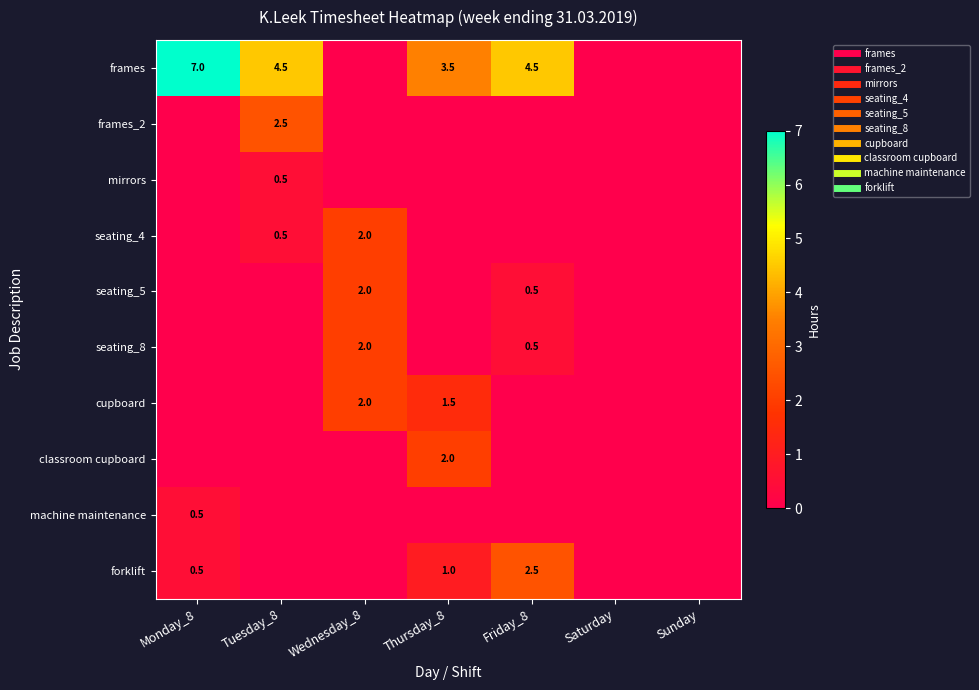

At which label does frames_2 reach its minimum?

Monday_8